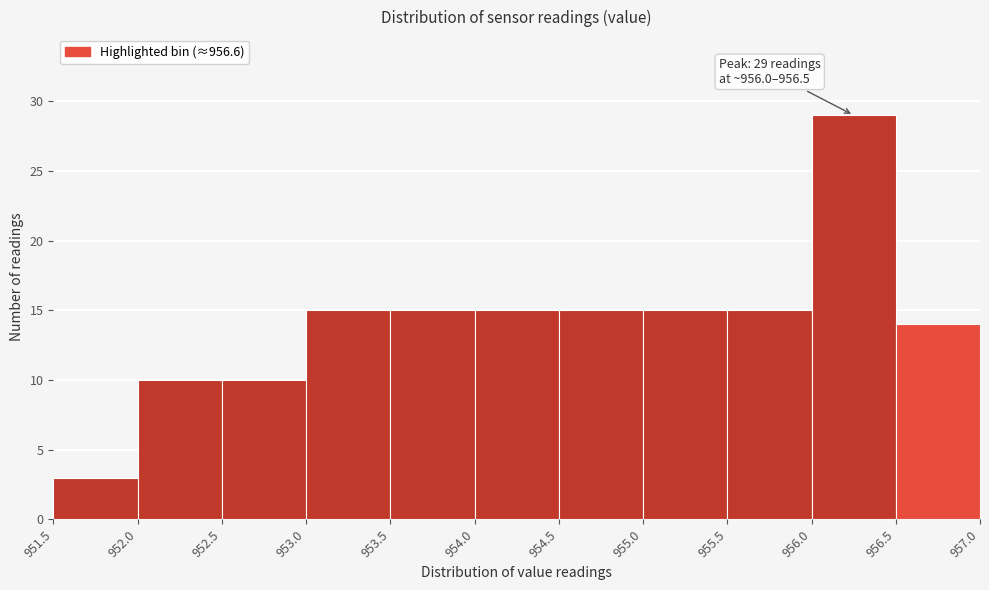

Which range on the x-axis has the tallest bar?

956.0 to 956.5